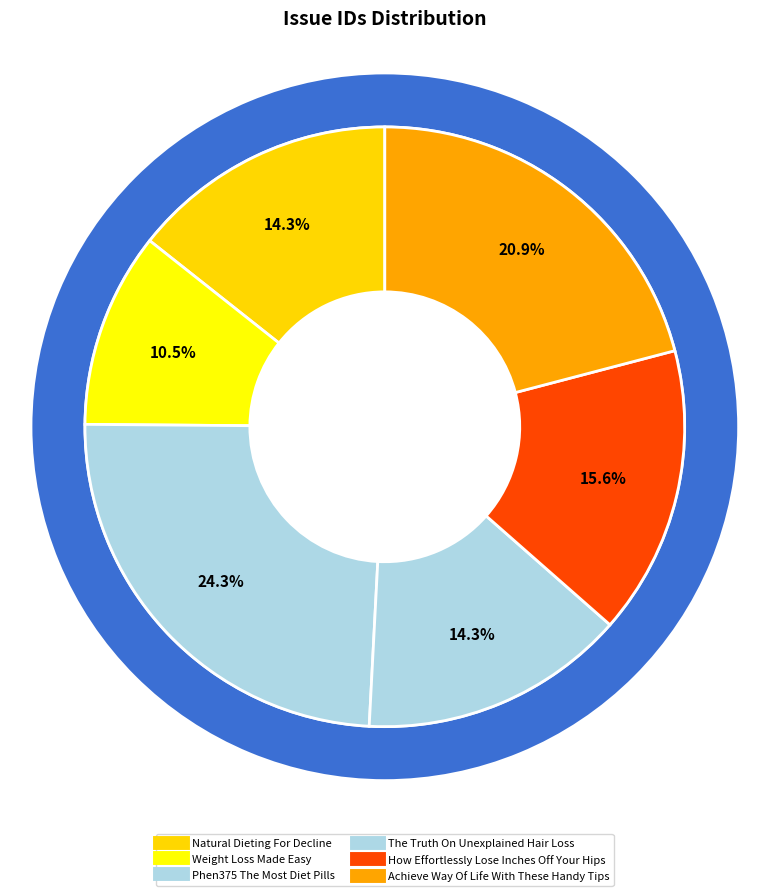

What is the change in value from Phen375 The Most Diet Pills to Achieve Way Of Life With These Handy Tips?

-1131